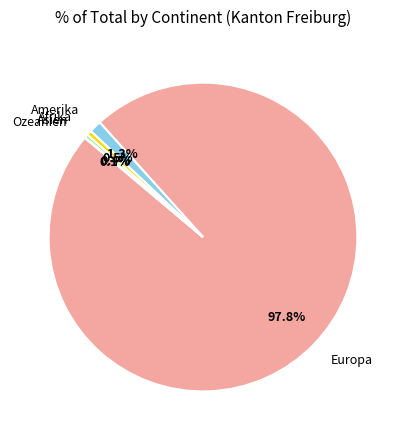

Approximately how many times larger is the value at Asien compared to Amerika?

0.3